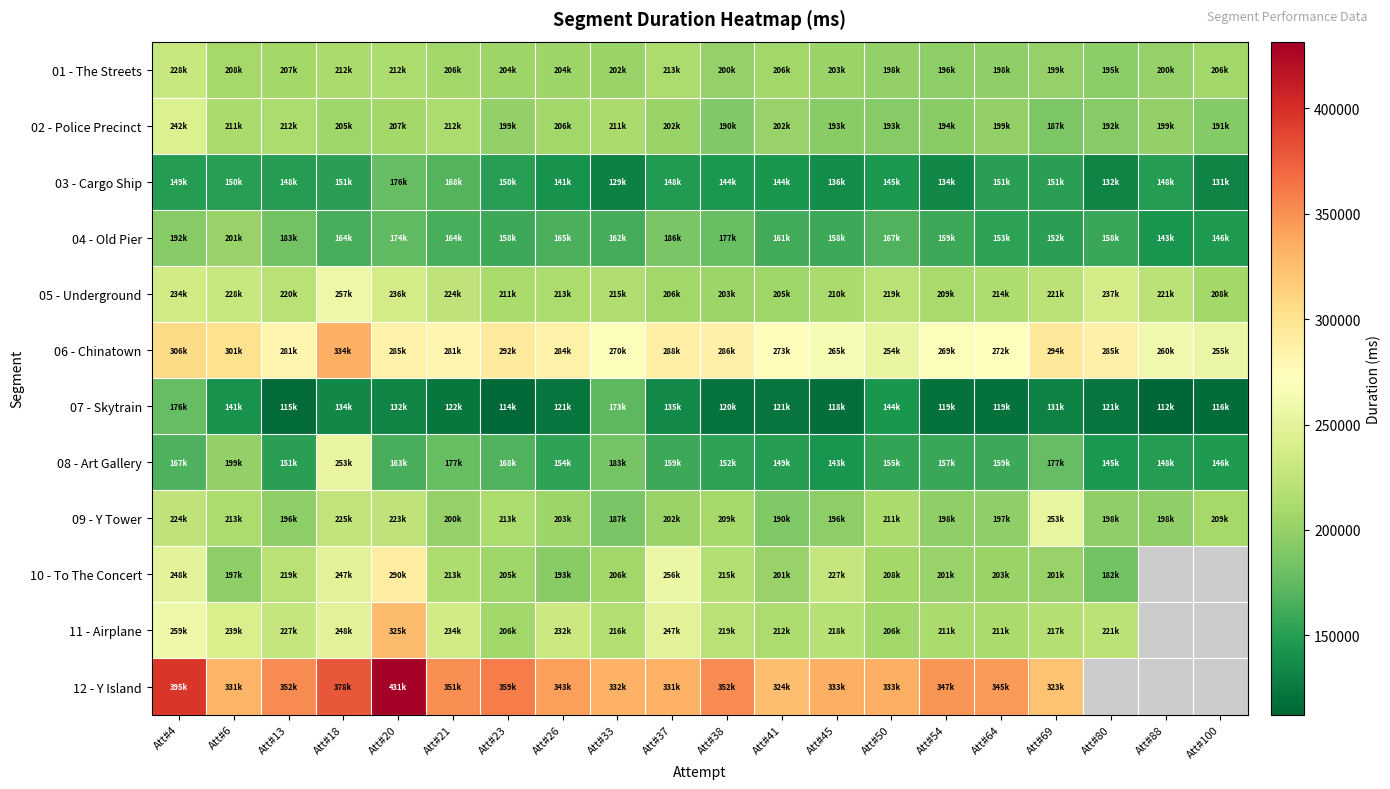

What is the total value across all series at Att#26?

2463657.0